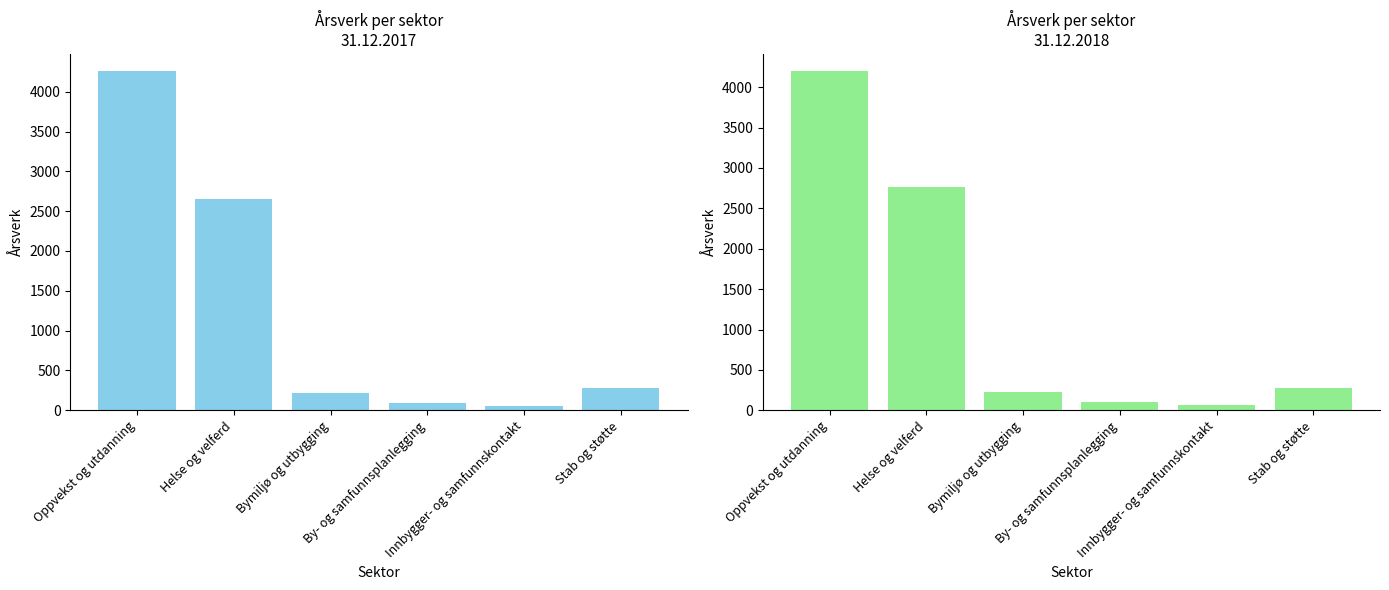

What is the spread (max minus min) of values at Bymiljø og utbygging?

8.5